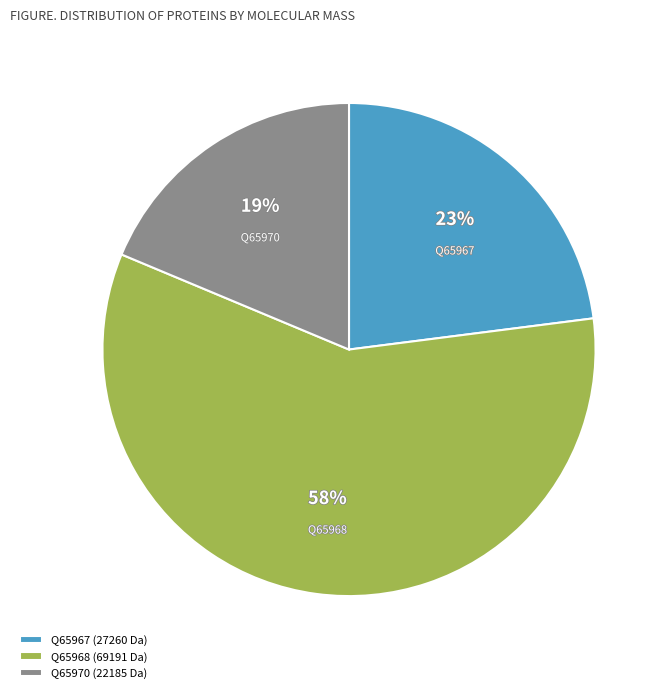

Do Q65970 (22185 Da) and Q65967 (27260 Da) together represent more than half of the pie?

No